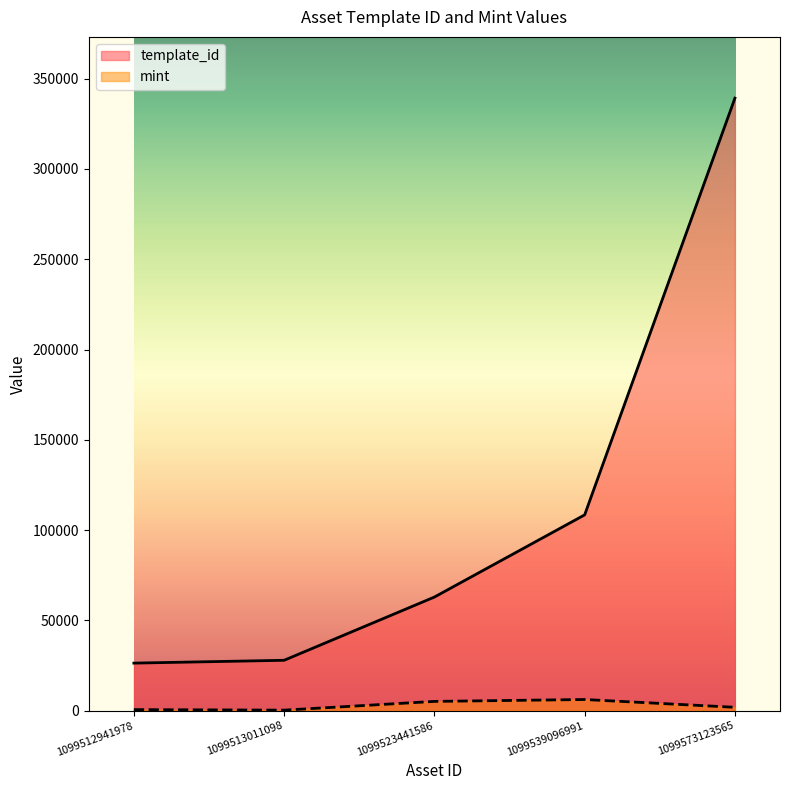

What is the value of the template_id point at the 1st from the left?

26402